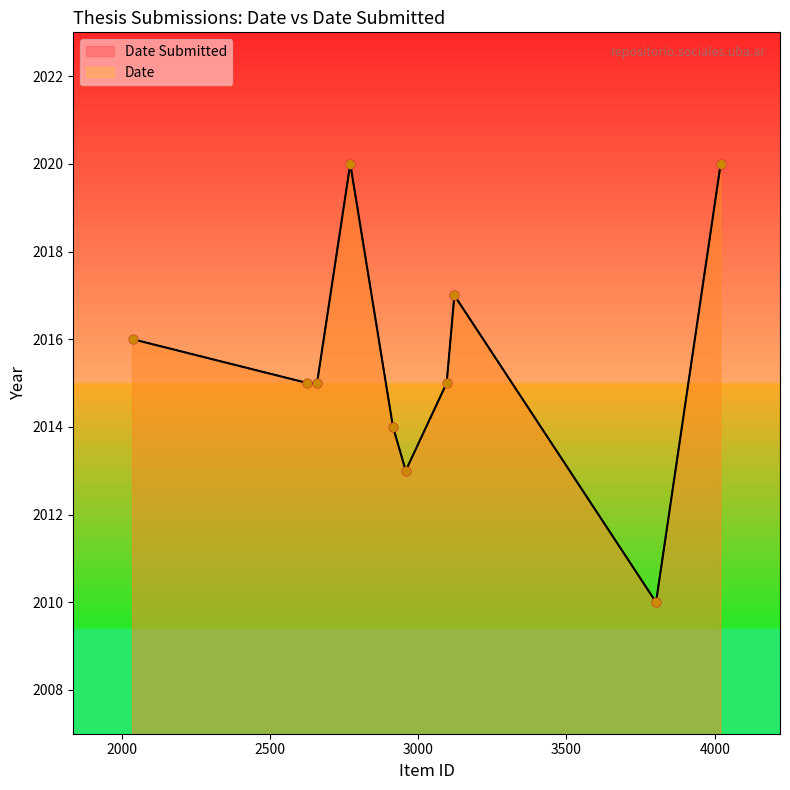

At which category is the sum across all series the highest?

2771